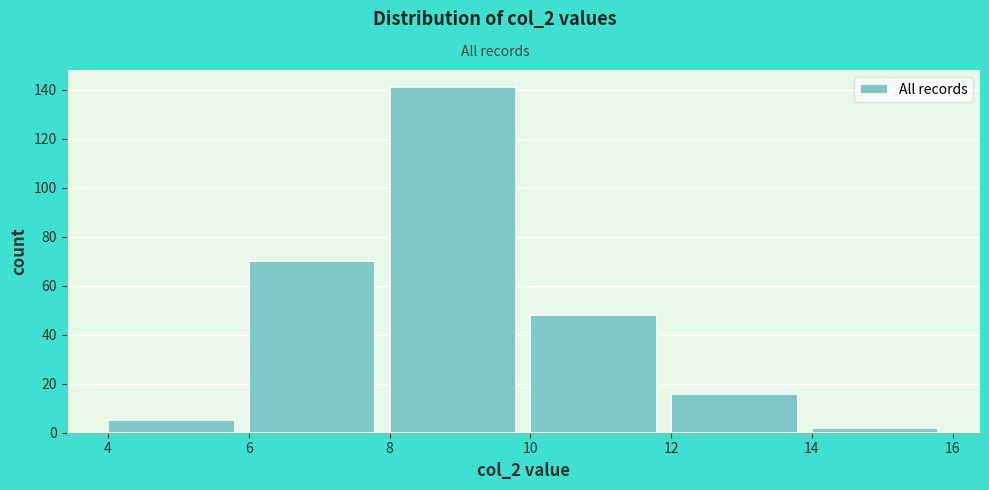

Which range on the x-axis has the tallest bar?

8 to 10